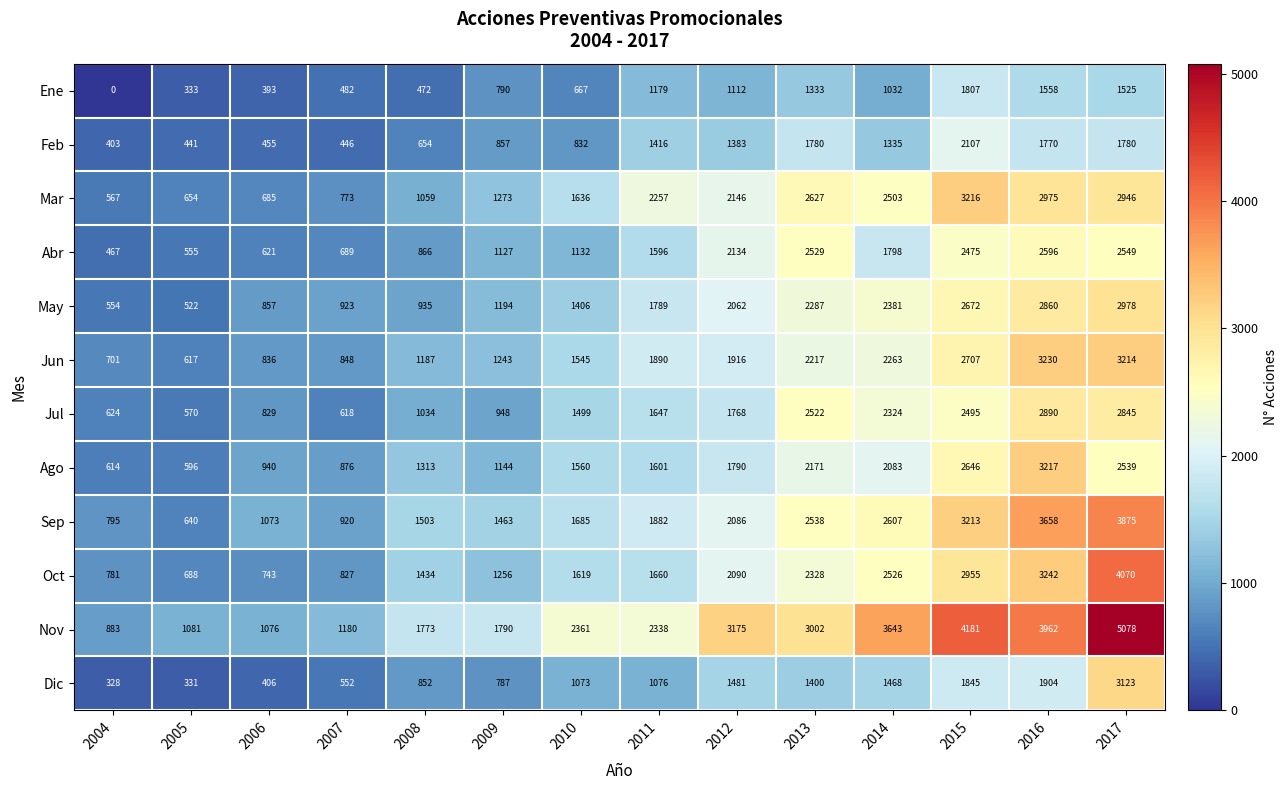

What is the sum of the Jun values at 2008 and 2016?

4417